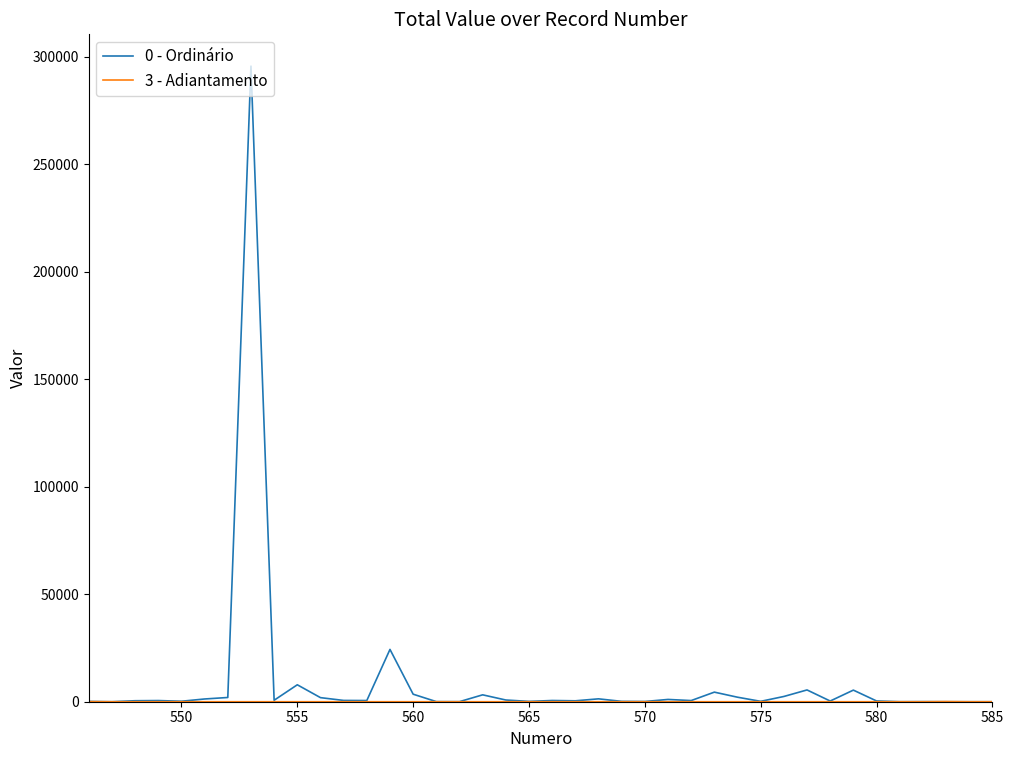

What is the maximum value shown in the chart?

295680